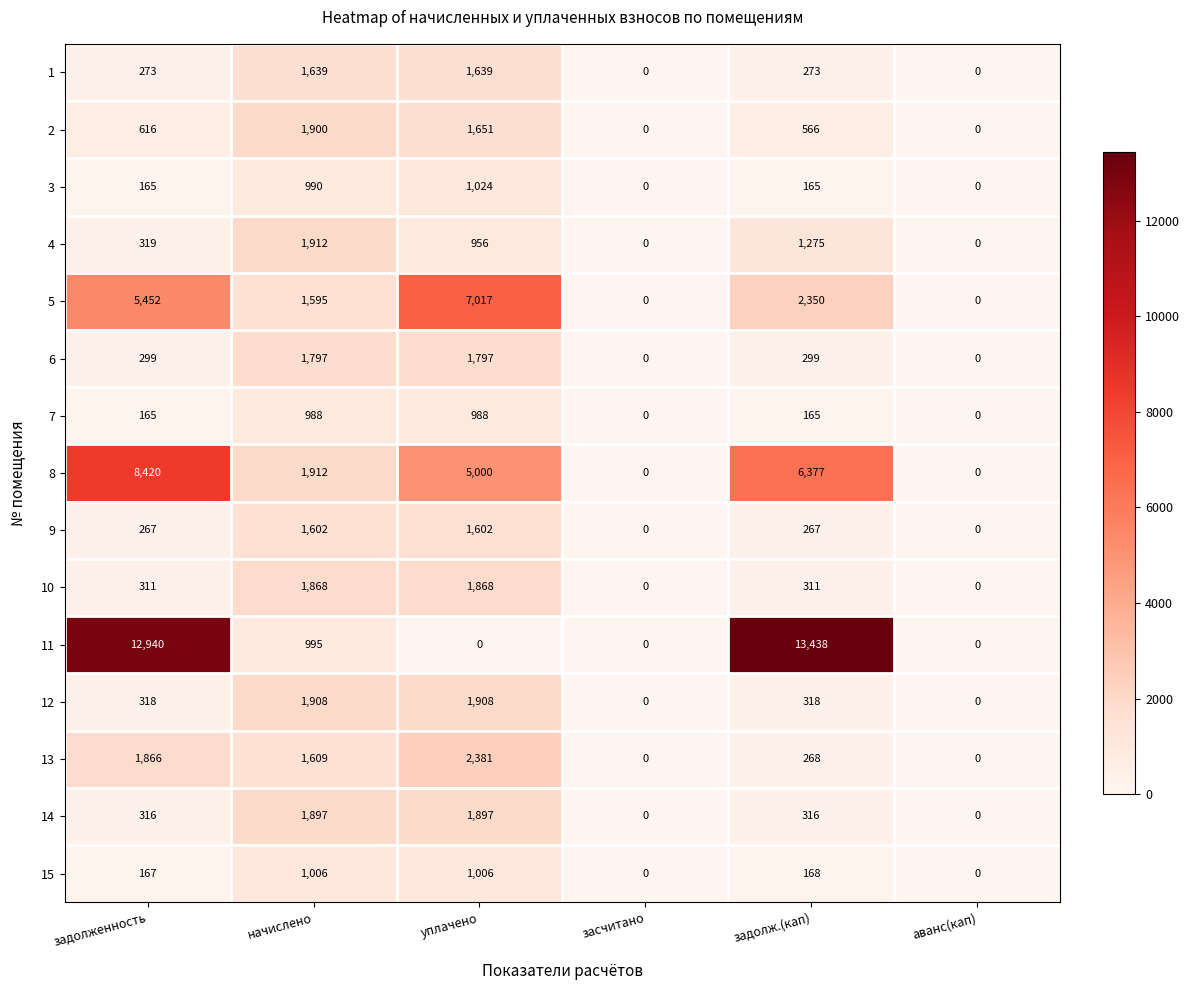

What is the average value of the 6 series?

699